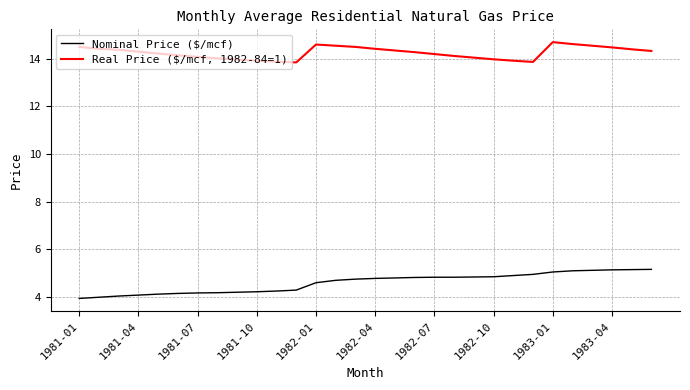

What is the minimum value for Nominal Price ($/mcf)?

3.9